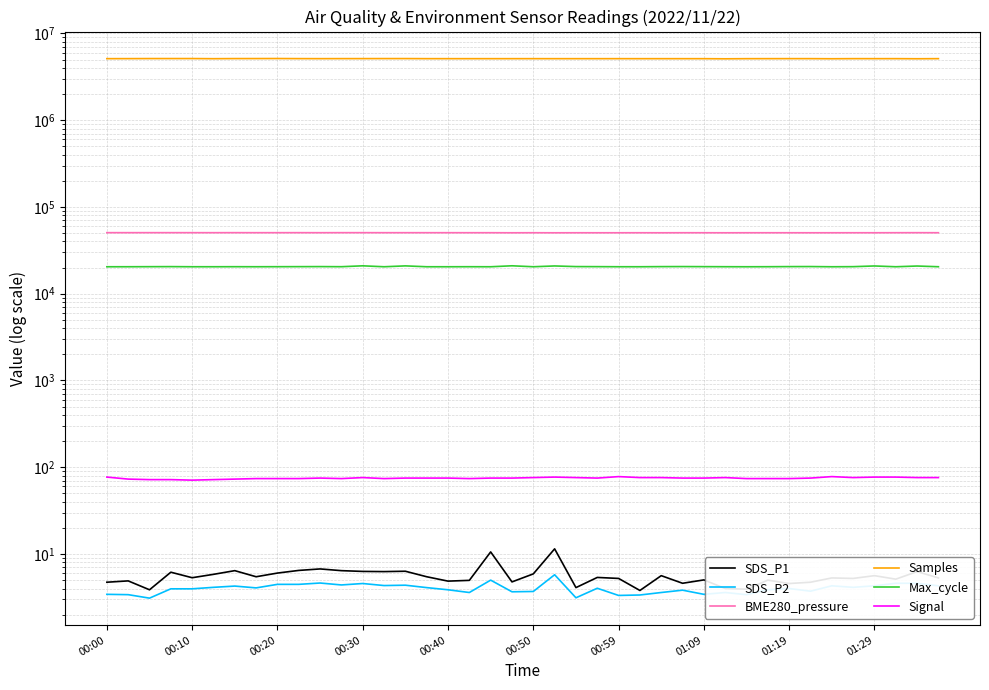

List the series in order of their peak value, highest first.

Samples, BME280_pressure, Max_cycle, Signal, SDS_P1, SDS_P2